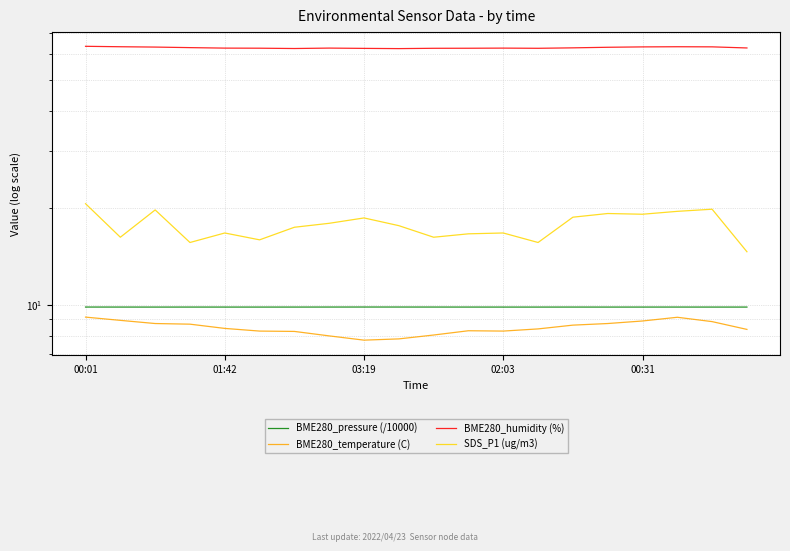

The BME280_pressure (/10000) series shows 9.8 at 9. True or false?

True